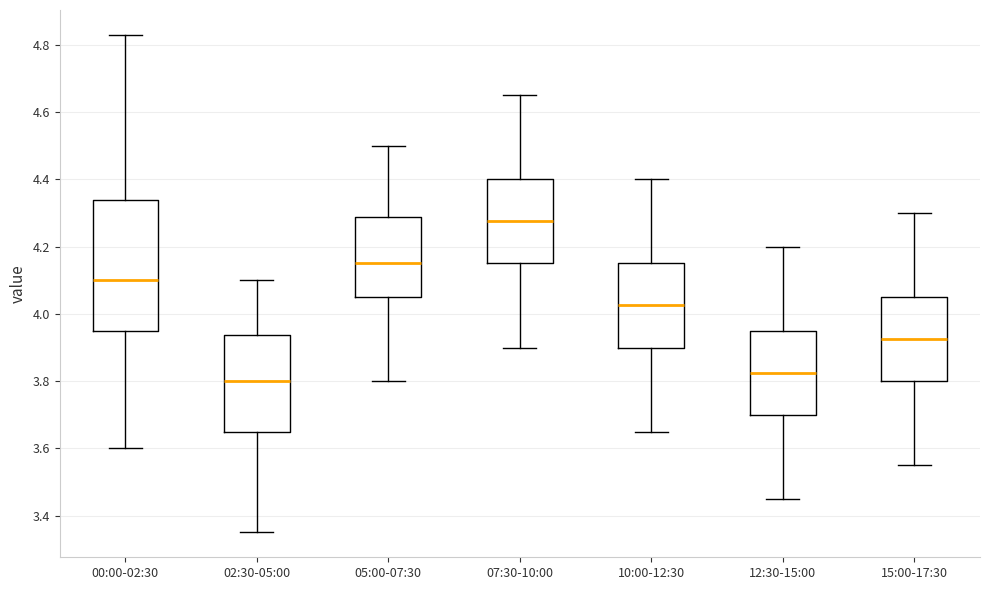

Reading left to right, read every box against the y-axis: the position of its median line, the range the box covers, and the ends of its whiskers. The values are not printed on the chart, so give them approximately, as read against the axis.

00:00-02:30: median 4.10, box 3.96 to 4.34, whiskers 3.60 to 4.84
02:30-05:00: median 3.80, box 3.66 to 3.94, whiskers 3.36 to 4.10
05:00-07:30: median 4.16, box 4.06 to 4.28, whiskers 3.80 to 4.50
07:30-10:00: median 4.28, box 4.16 to 4.40, whiskers 3.90 to 4.66
10:00-12:30: median 4.02, box 3.90 to 4.16, whiskers 3.66 to 4.40
12:30-15:00: median 3.82, box 3.70 to 3.96, whiskers 3.46 to 4.20
15:00-17:30: median 3.92, box 3.80 to 4.06, whiskers 3.56 to 4.30